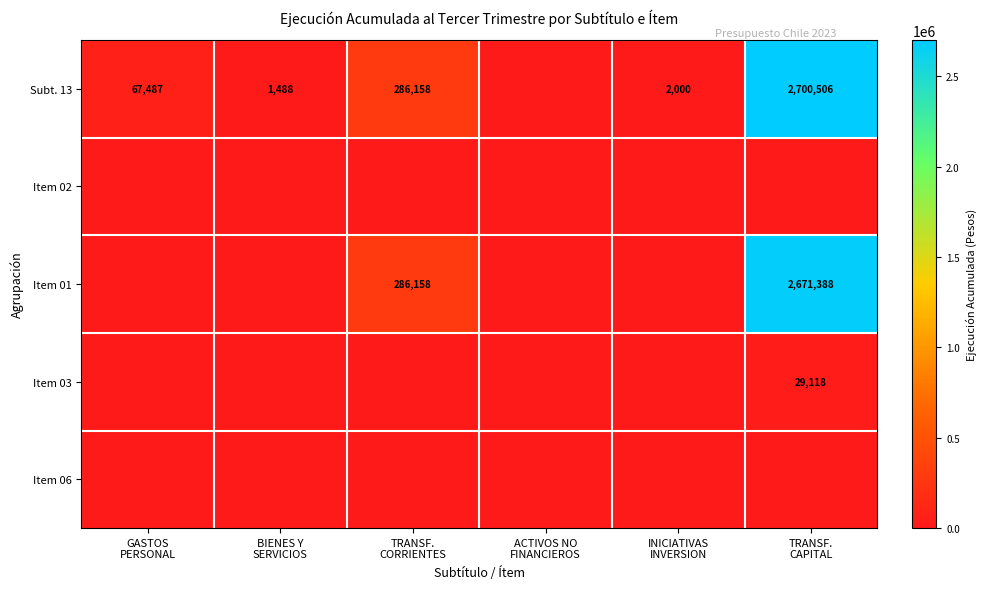

The Item 06 series shows 0 at ACTIVOS NO FINANCIEROS. True or false?

True